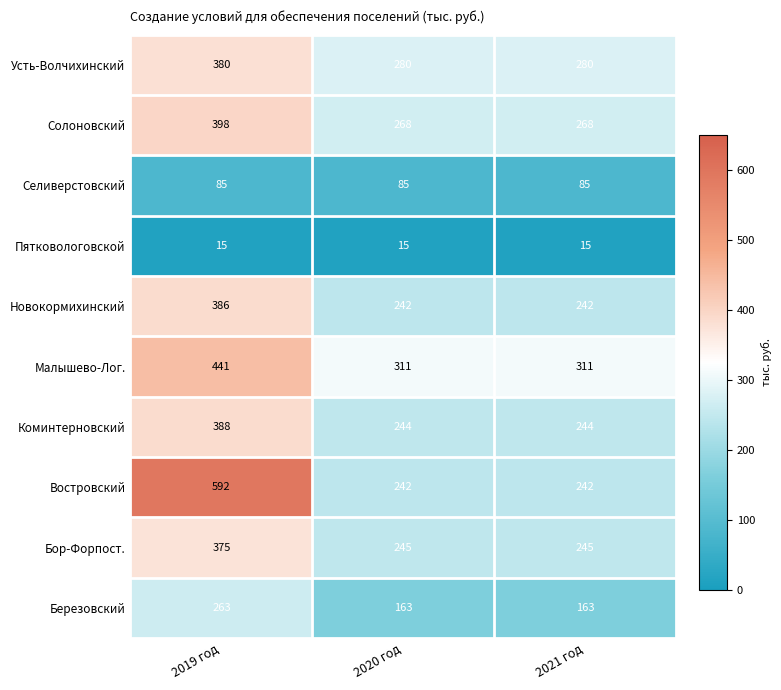

What is the total value across all series at 2020 год?

2095